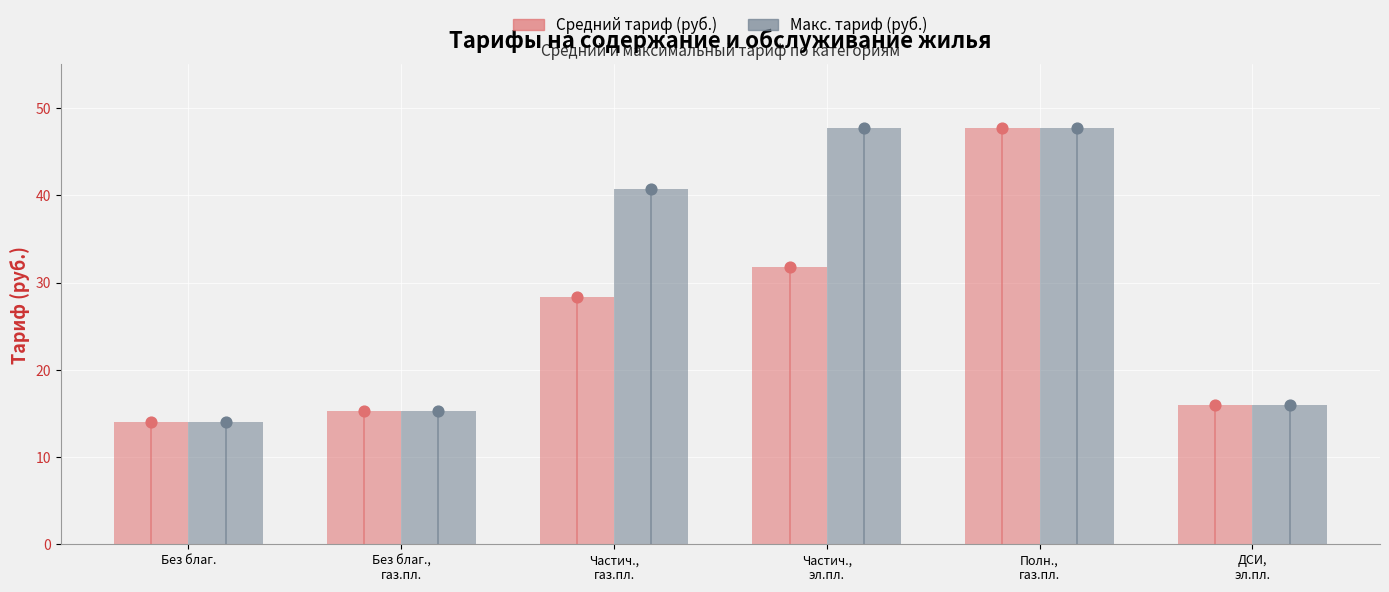

Which series contains the lowest Y value?

Средний тариф (руб.)